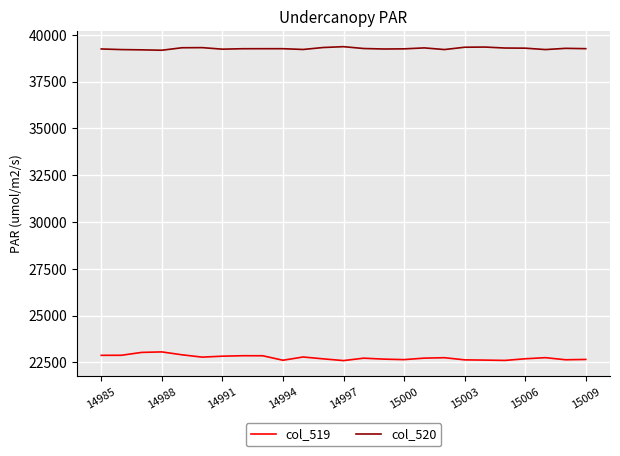

What is the lowest value of the col_520 series?

39173